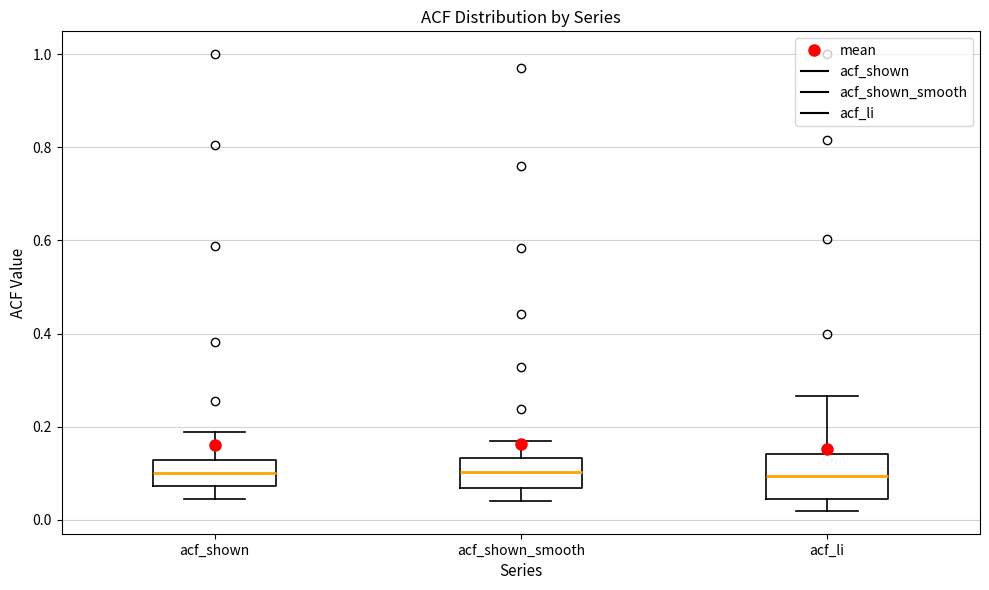

Reading left to right, read every box against the y-axis: the position of its median line, the range the box covers, and the ends of its whiskers. The values are not printed on the chart, so give them approximately, as read against the axis.

acf_shown: median 0.10, box 0.08 to 0.12, whiskers 0.04 to 0.18
acf_shown_smooth: median 0.10, box 0.06 to 0.14, whiskers 0.04 to 0.16
acf_li: median 0.10, box 0.04 to 0.14, whiskers 0.02 to 0.26